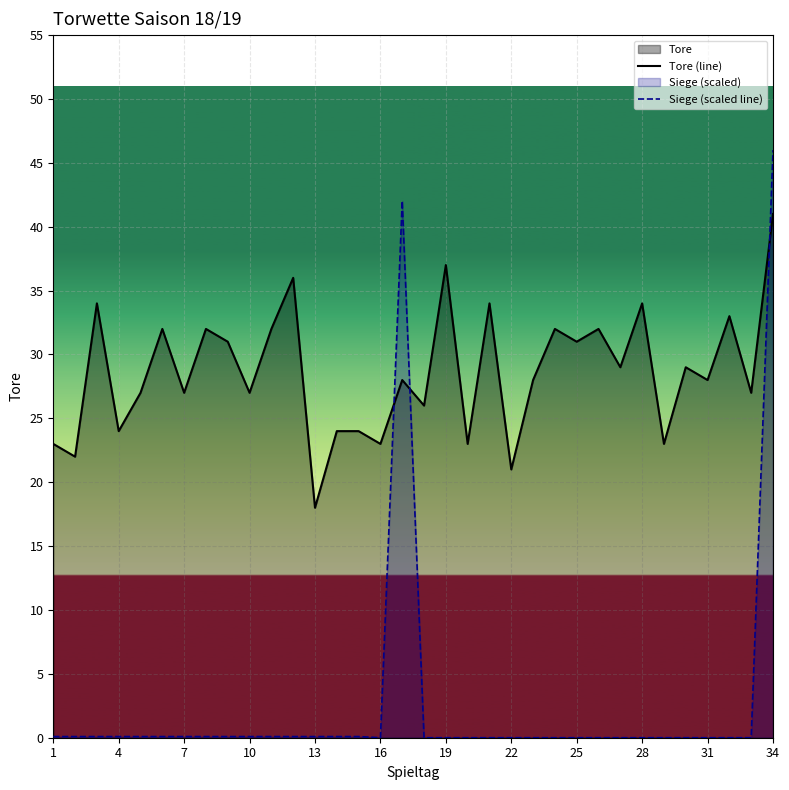

List the series in order of their overall mean, lowest first.

Siege (scaled line), Tore (line)